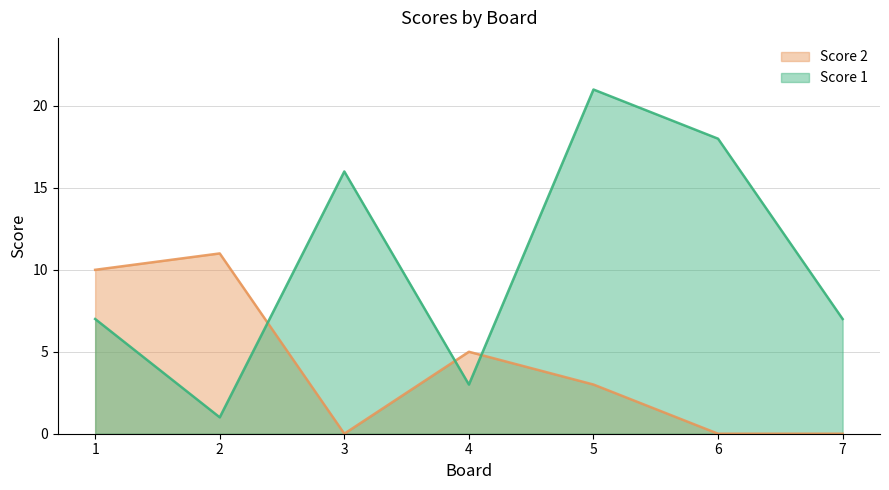

Where do Score 2 and Score 1 first cross each other?

2 and 3